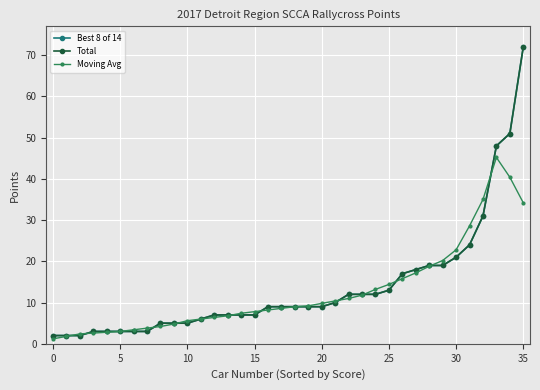

What is the minimum value for Total?

2.0